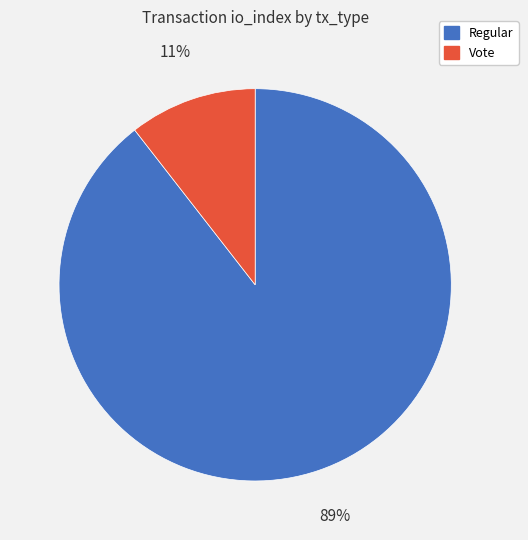

To the nearest percent, what portion does Vote represent?

11%